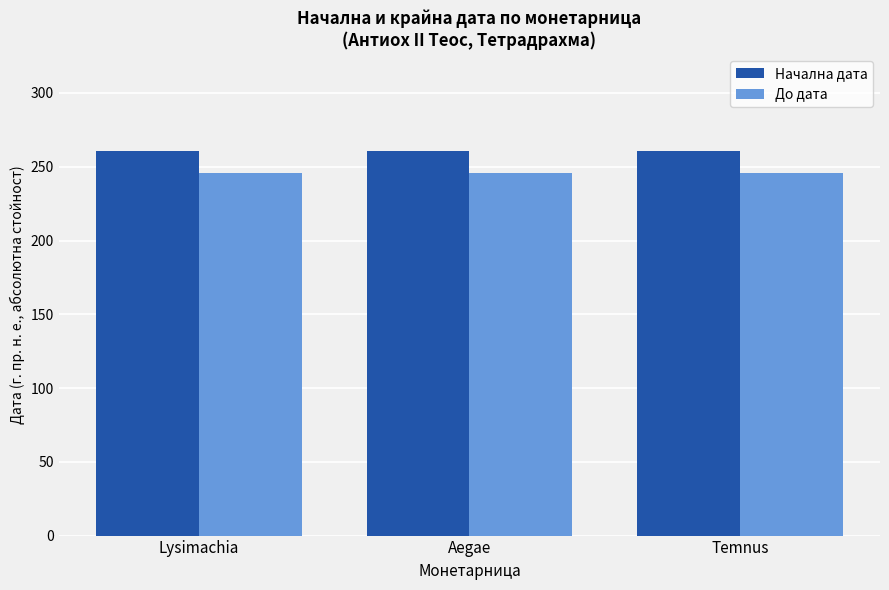

What value does the Начална дата series have at Temnus?

261